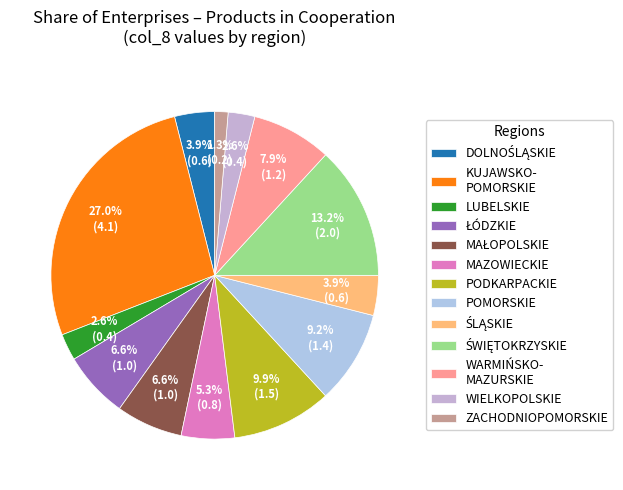

Is there a majority slice in this chart?

No